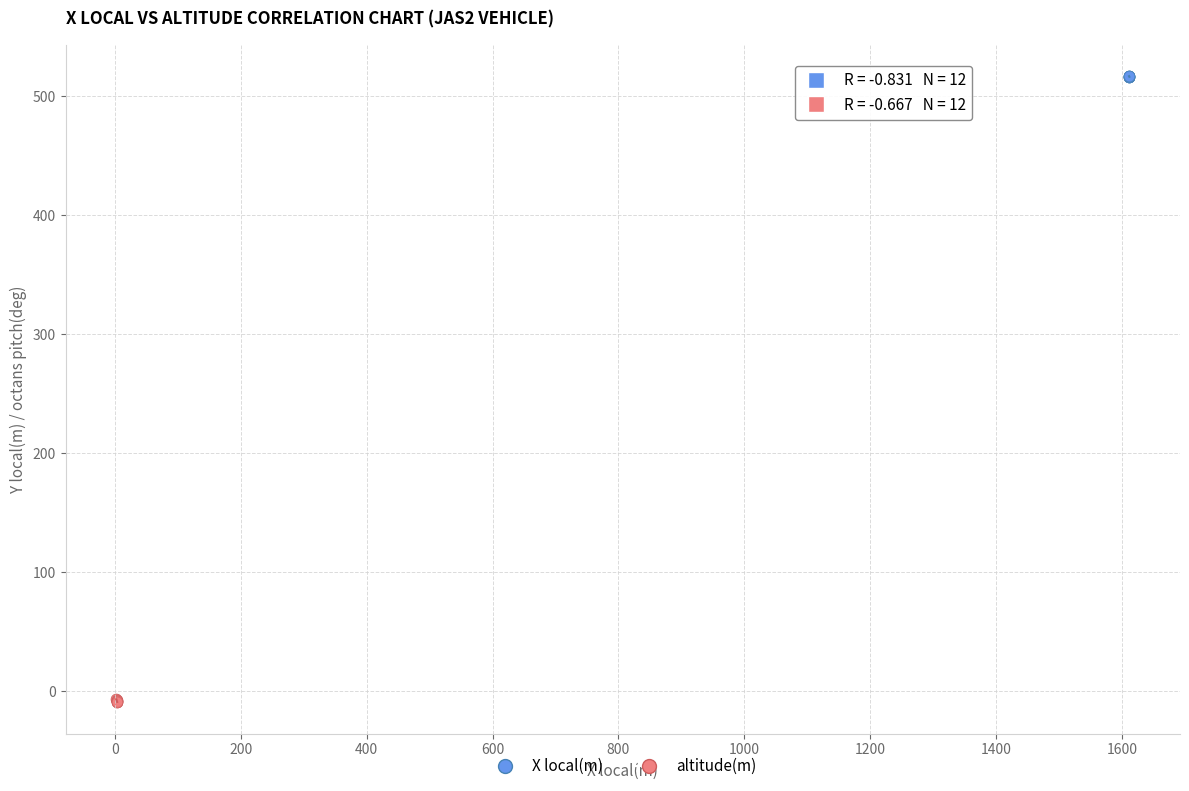

What are all the series names shown in the legend?

X local(m), altitude(m)